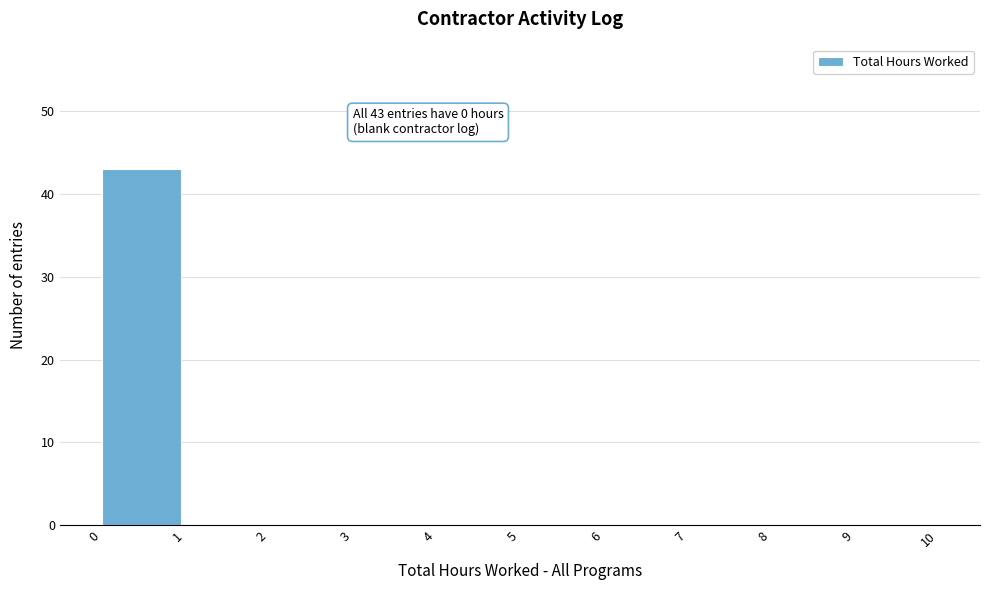

Which range on the x-axis has the tallest bar?

0 to 1